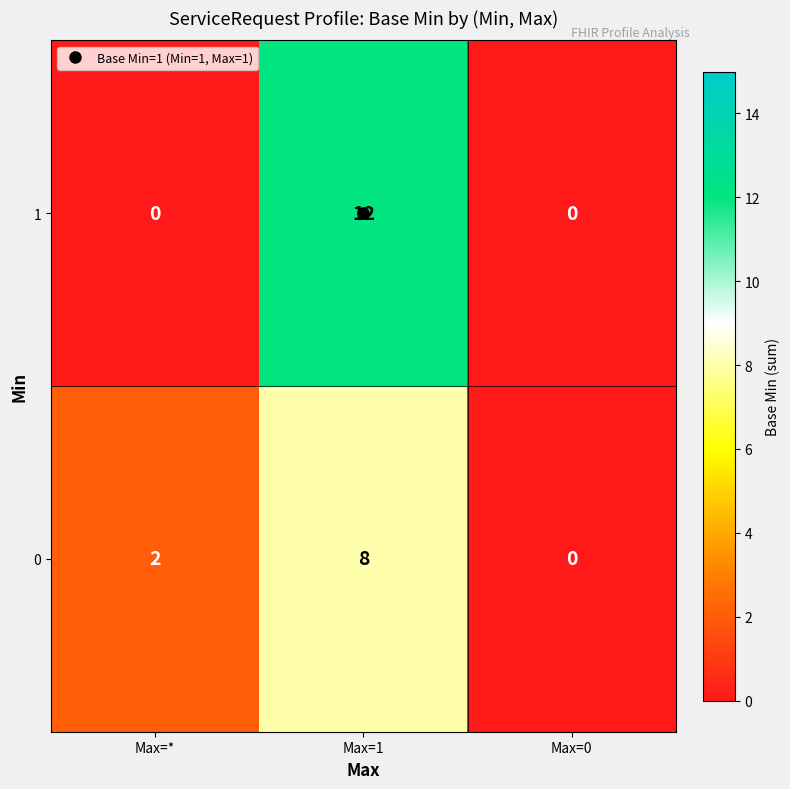

At Max=*, list the series in order from largest to smallest.

0, 1